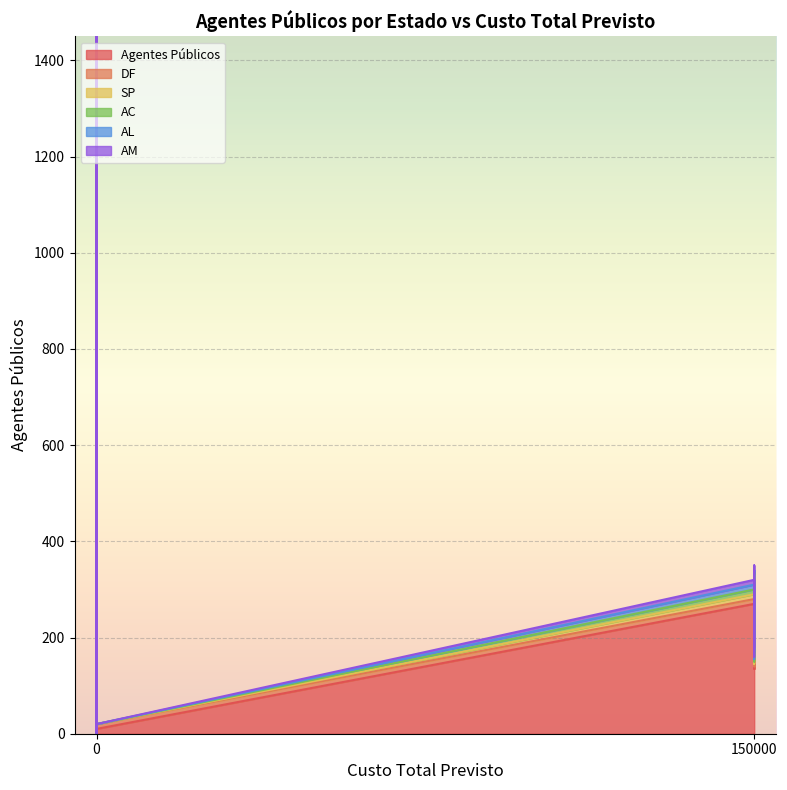

How many data points does each series have?

13